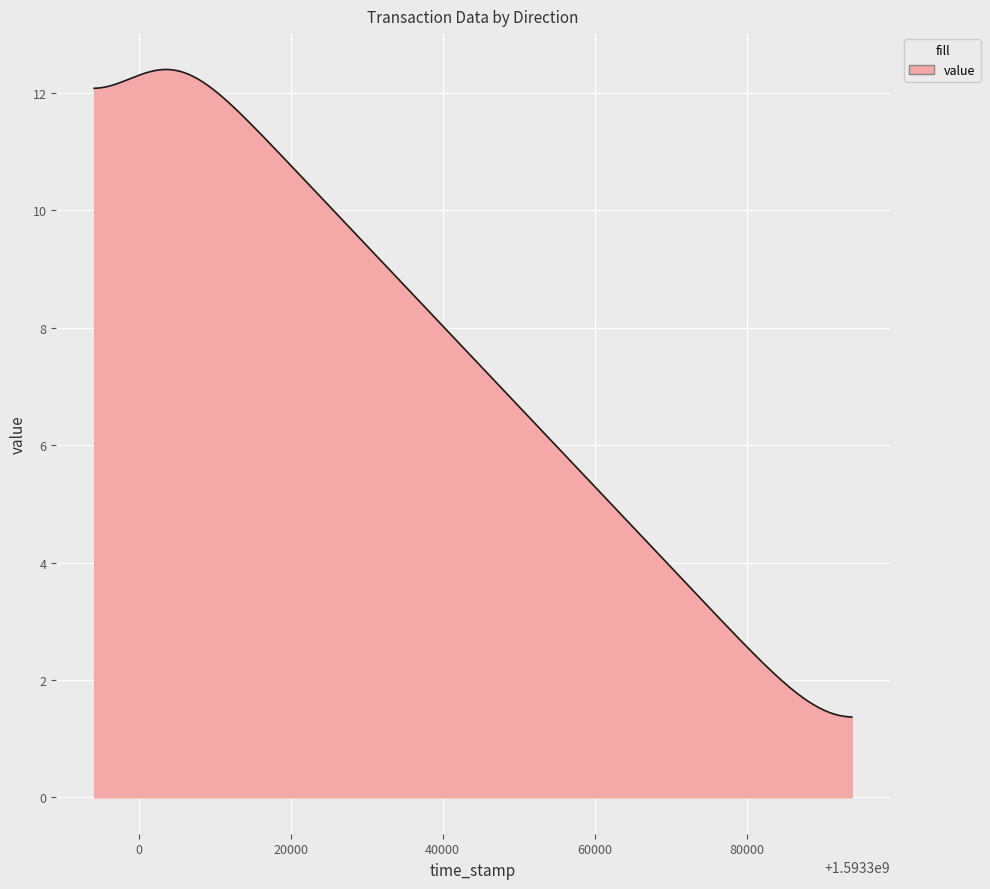

What is the difference between the maximum and minimum values?

11.0